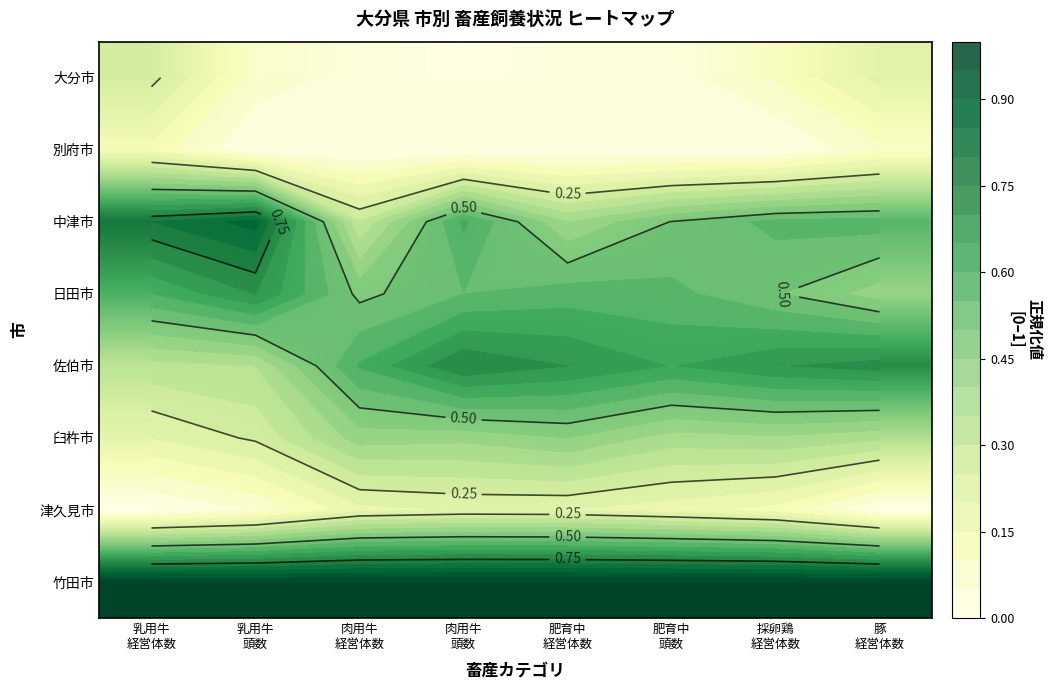

What is the difference between the maximum and minimum values in the 臼杵市 series?

0.2